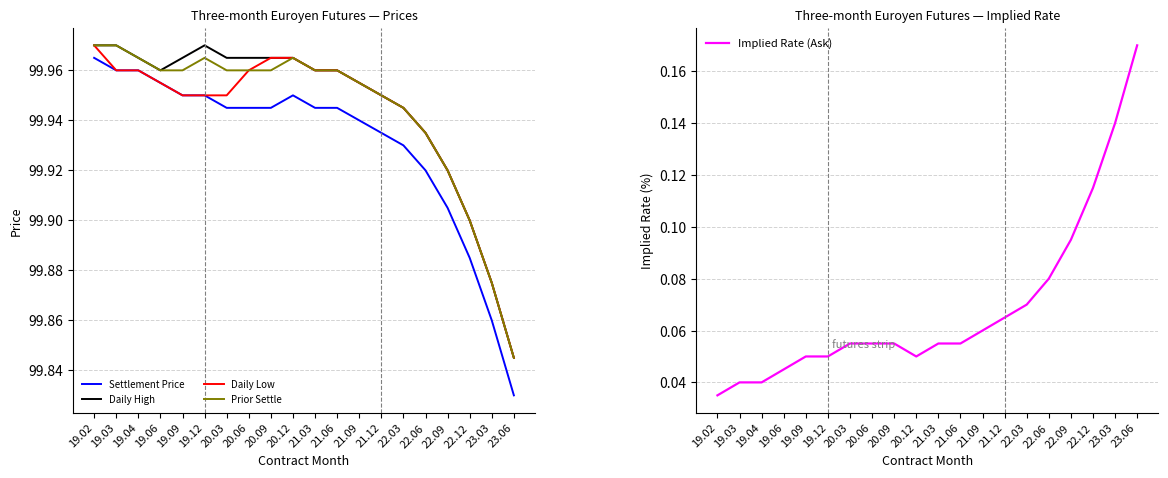

True or false: Daily Low and Prior Settle intersect in this chart.

False